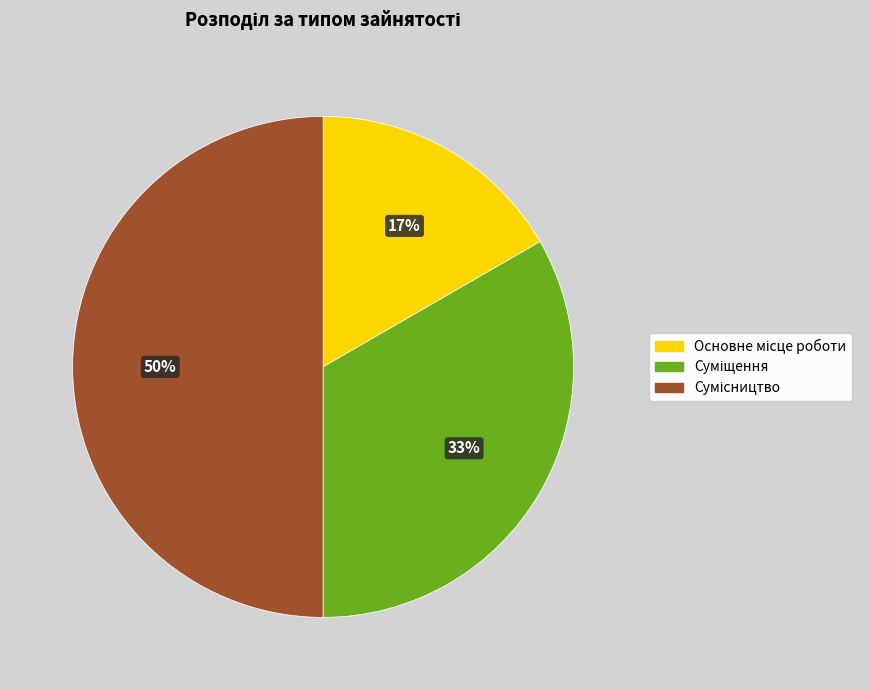

How many slices are in this pie chart?

3